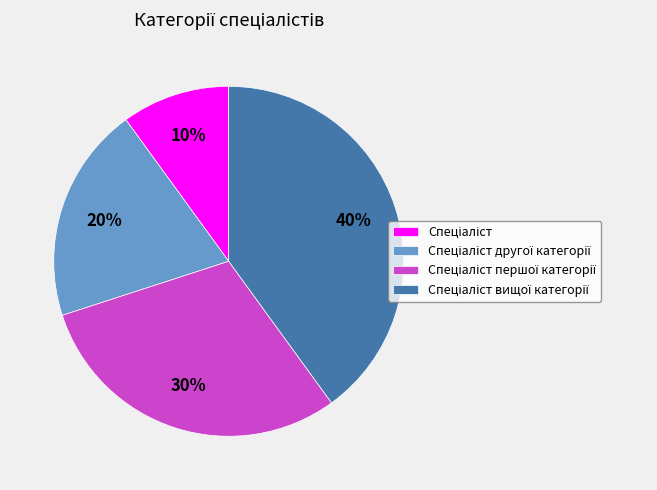

How many segments does this pie chart have?

4